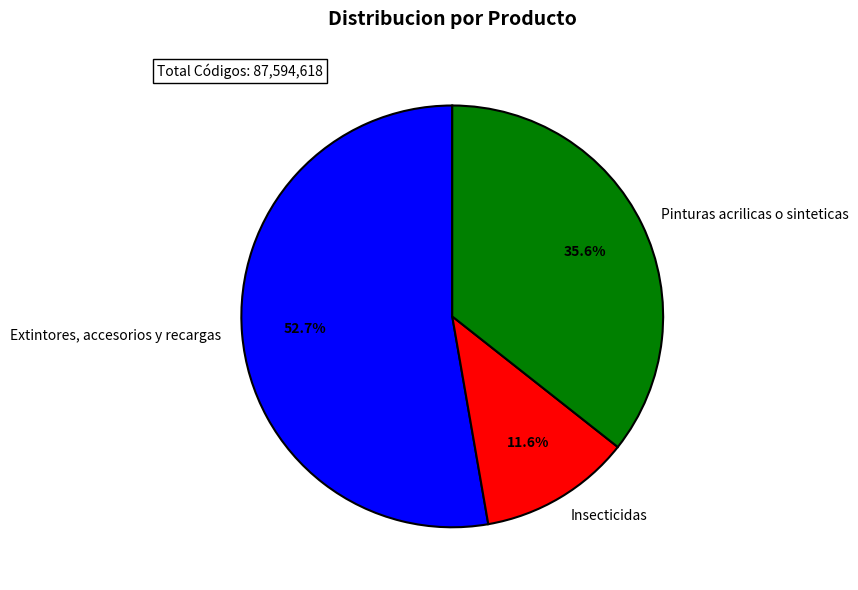

How much of the chart is everything except Pinturas acrilicas o sinteticas?

64.4%